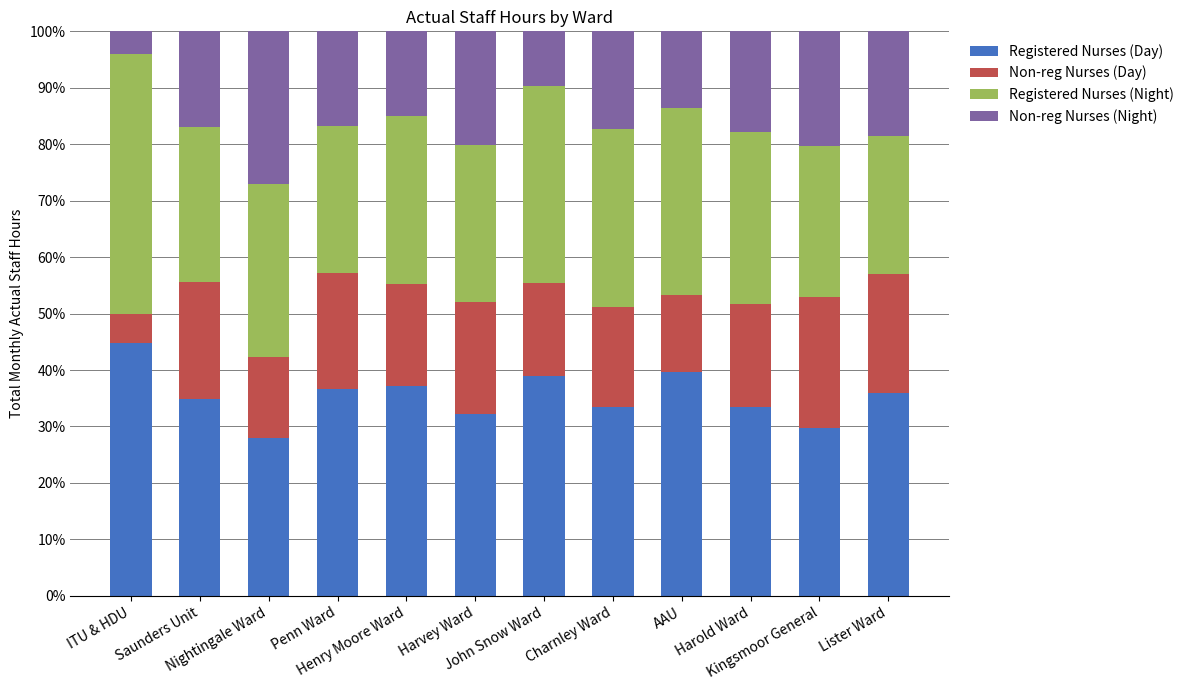

What is the highest value of the Registered Nurses (Day) series?

44.9